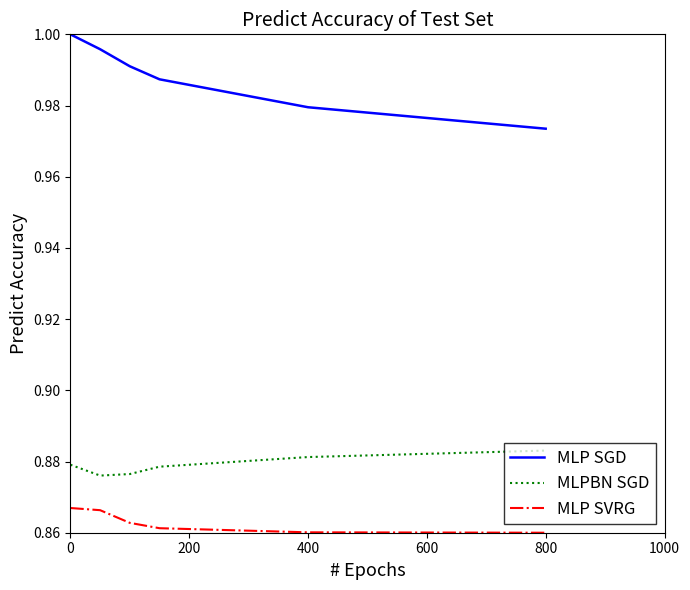

True or false: MLPBN SGD and MLP SGD cross at least once.

False